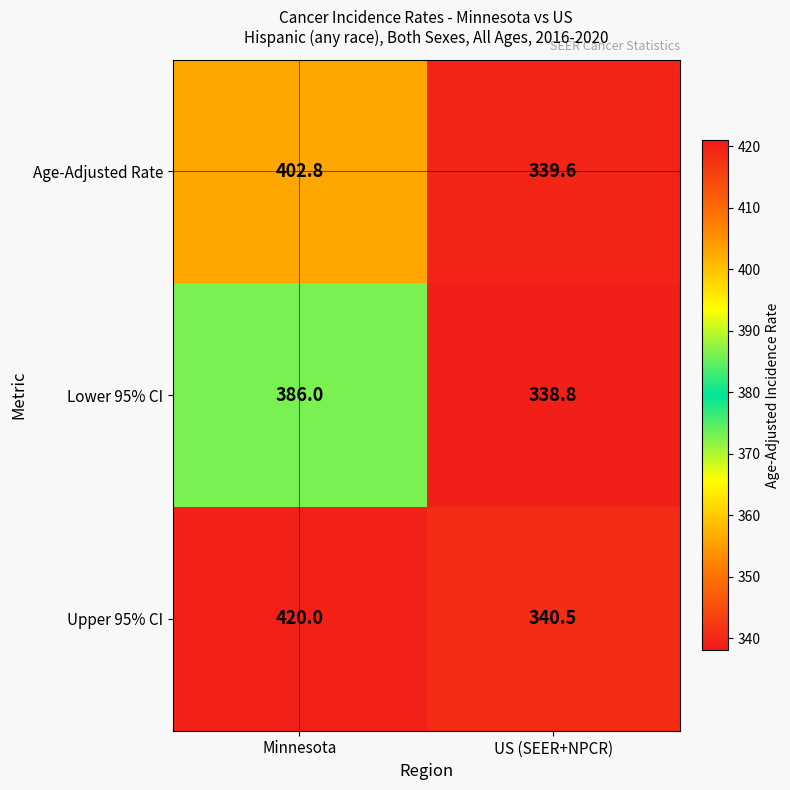

At which category is the sum across all series the highest?

Minnesota